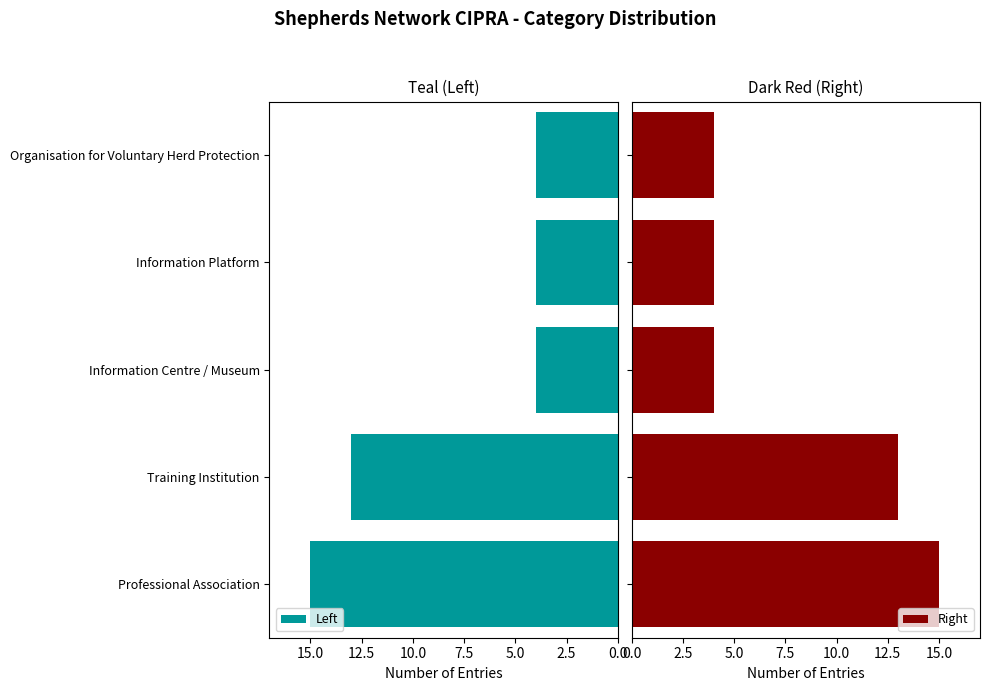

What is the sum of all Right values?

40